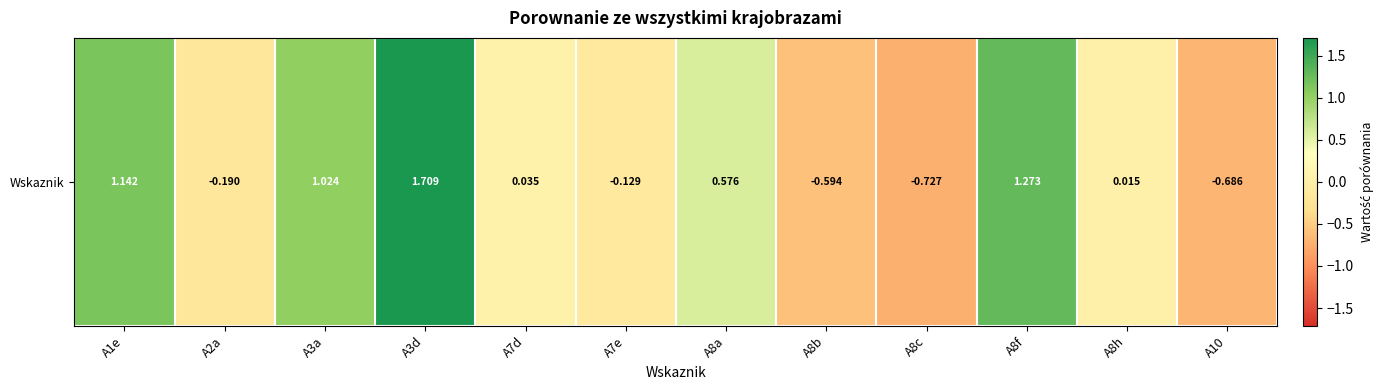

The value at A8a is 0.6. True or false?

True